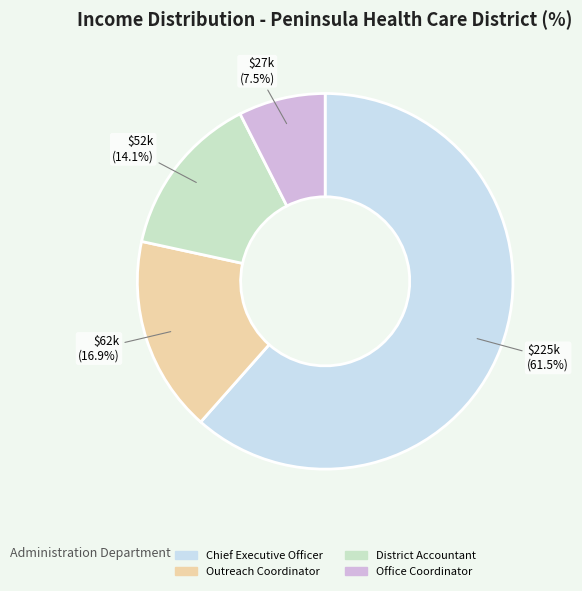

Which category accounts for the majority?

Chief Executive Officer